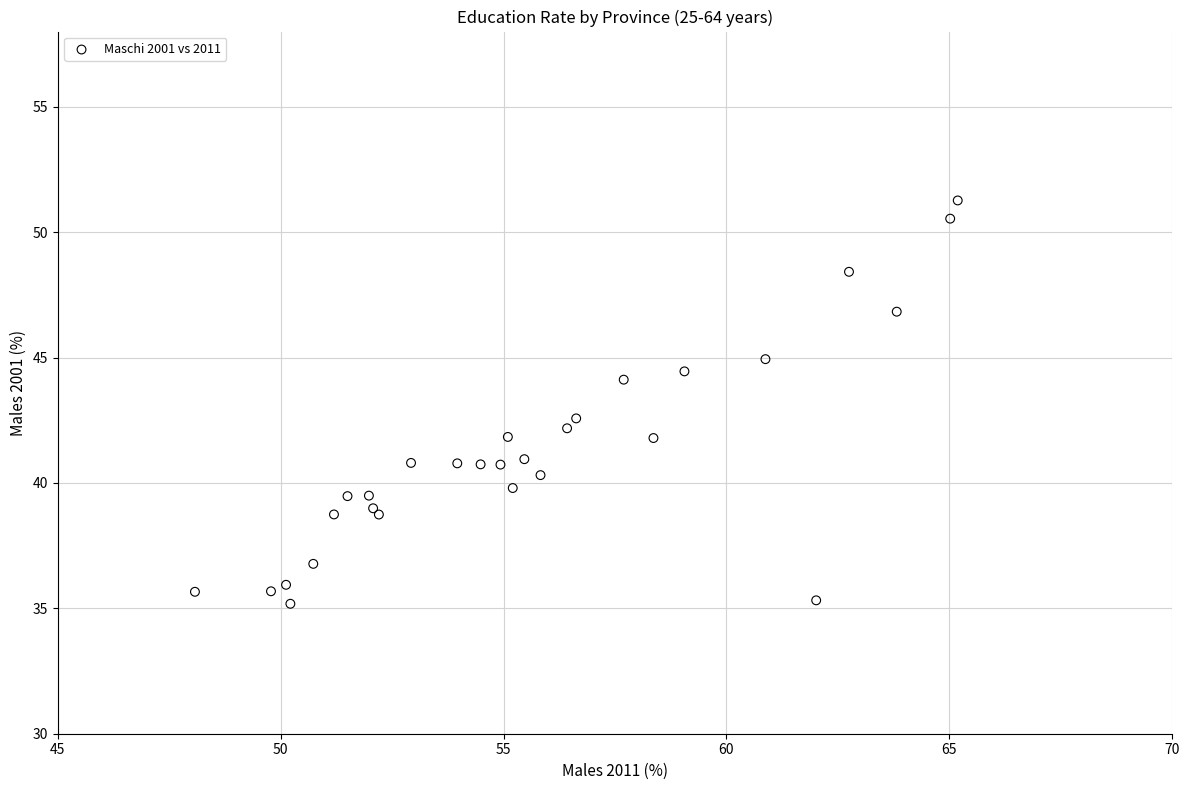

What Y value in the scatter plot is closest to 43?

42.6